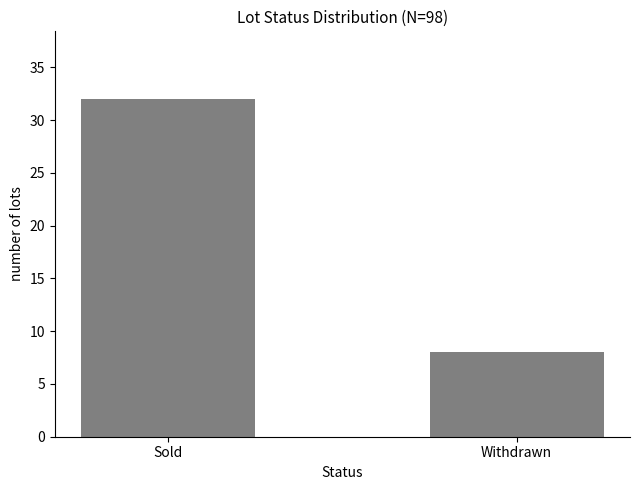

List the labels in order of value, largest first.

Sold, Withdrawn